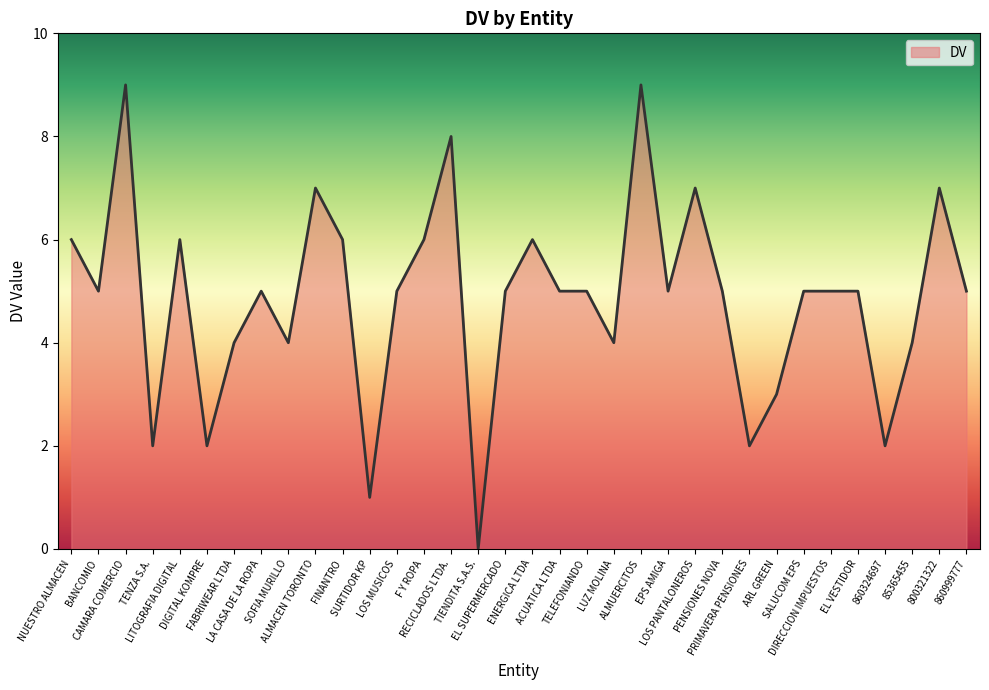

Reading right to left, extract all data points from this chart.

860999777=5	800321322=7	85365455=4	860324697=2	EL VESTIDOR=5	DIRECCION IMPUESTOS=5	SALUCOM EPS=5	ARL GREEN=3	PRIMAVERA PENSIONES=2	PENSIONES NOVA=5	LOS PANTALONEROS=7	EPS AMIGA=5	ALMUERCITOS=9	LUZ MOLINA=4	TELEFONIANDO=5	ACUATICA LTDA=5	ENERGICA LTDA=6	EL SUPERMERCADO=5	TIENDITA S.A.S.=0	RECICLADOS LTDA.=8	F Y ROPA=6	LOS MUSICOS=5	SURTIDOR KP=1	FINANTRO=6	ALMACEN TORONTO=7	SOFIA MURILLO=4	LA CASA DE LA ROPA=5	FABRIWEAR LTDA=4	DIGITAL KOMPRE=2	LITOGRAFIA DIGITAL=6	TENZA S.A.=2	CAMARA COMERCIO=9	BANCOMIO=5	NUESTRO ALMACEN=6